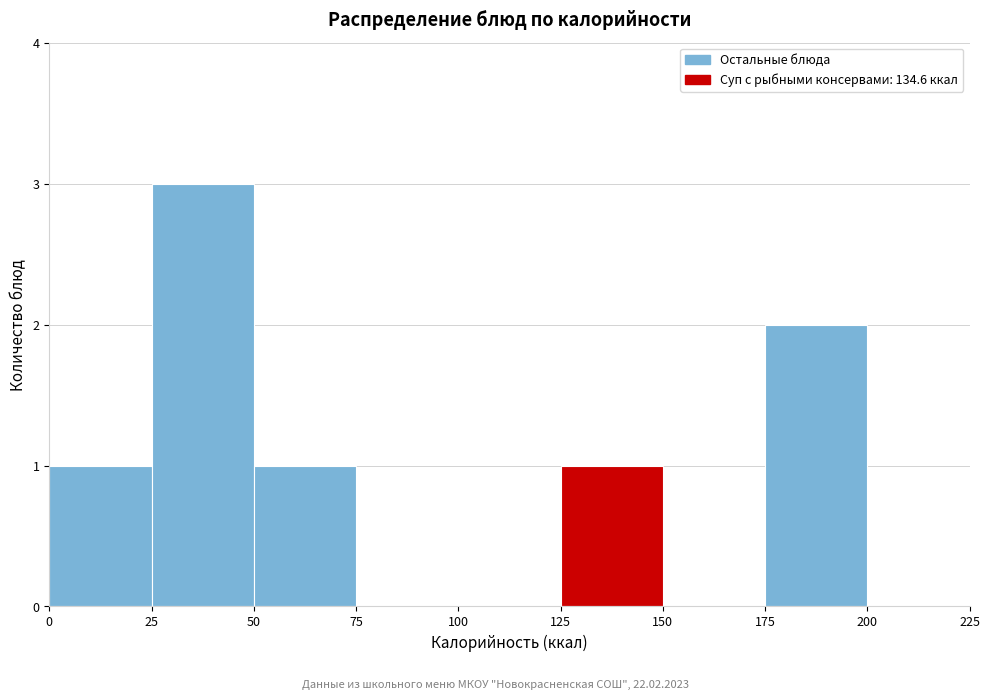

Over which range of the x-axis is the bar tallest?

25 to 50